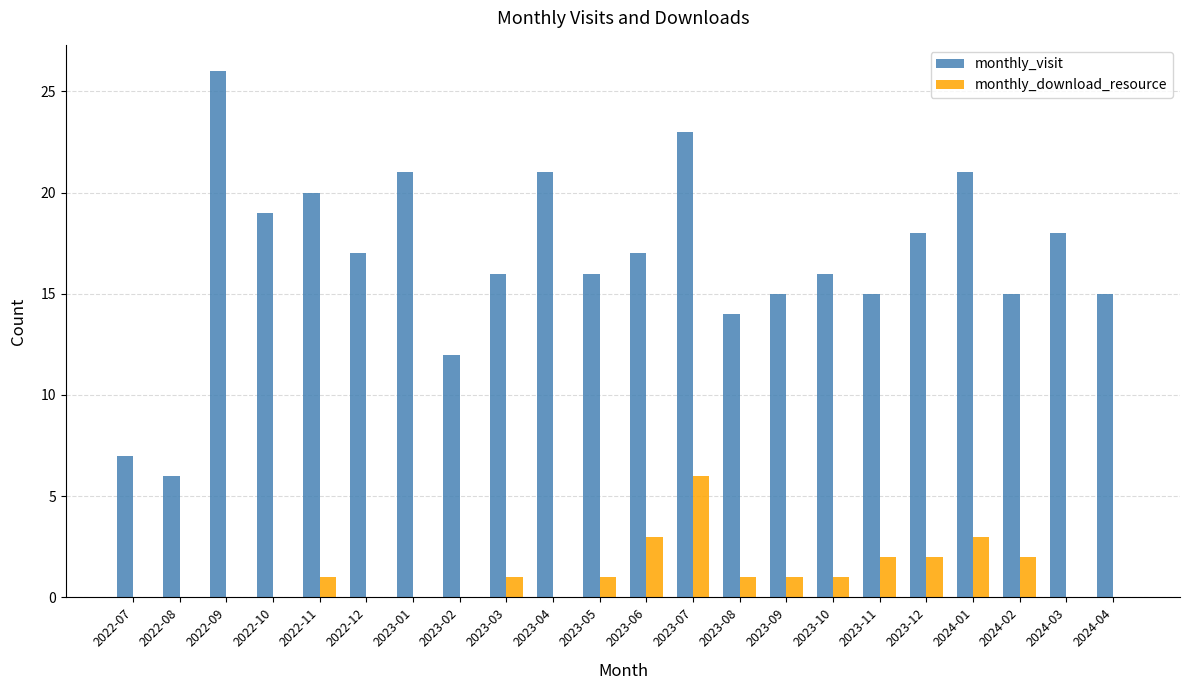

What is the total value across all series at 2023-12?

20